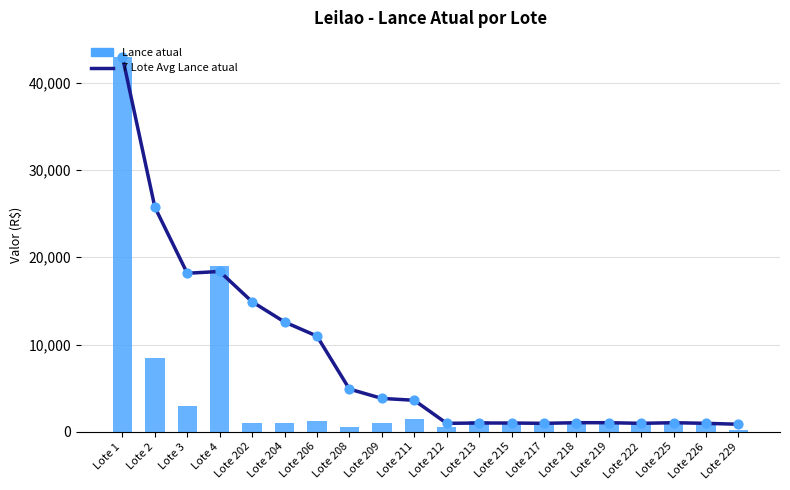

Which series reaches the maximum Y coordinate?

7 Lote Avg Lance atual